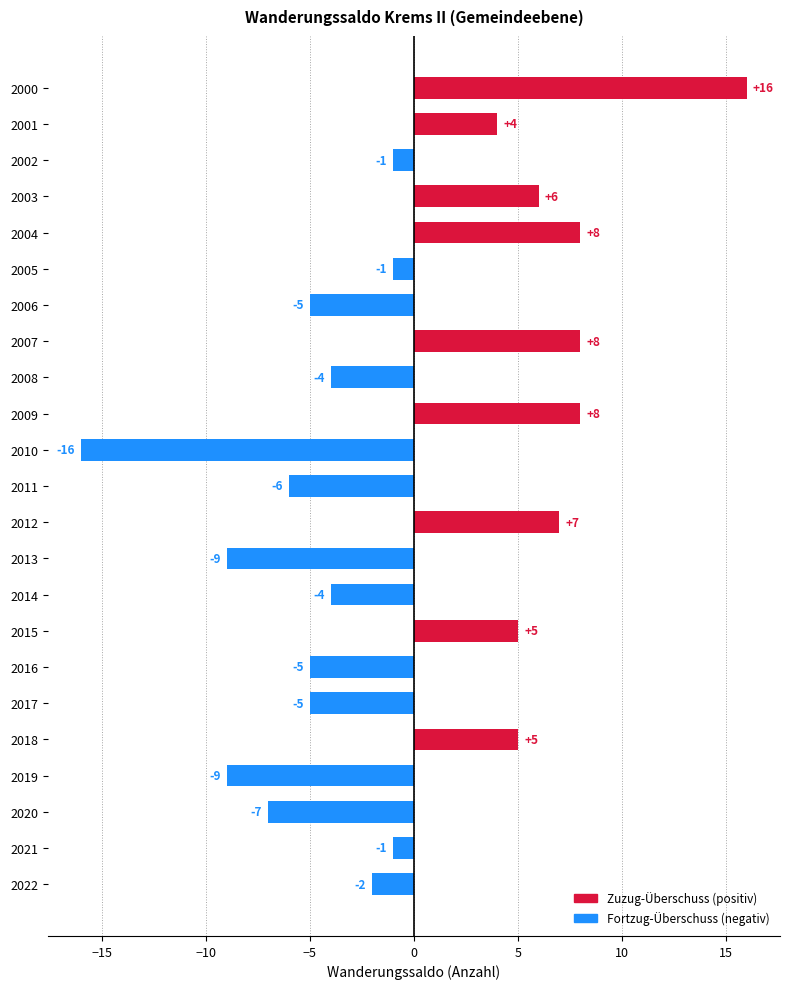

Which has a higher value, 2010 or 2009?

2009